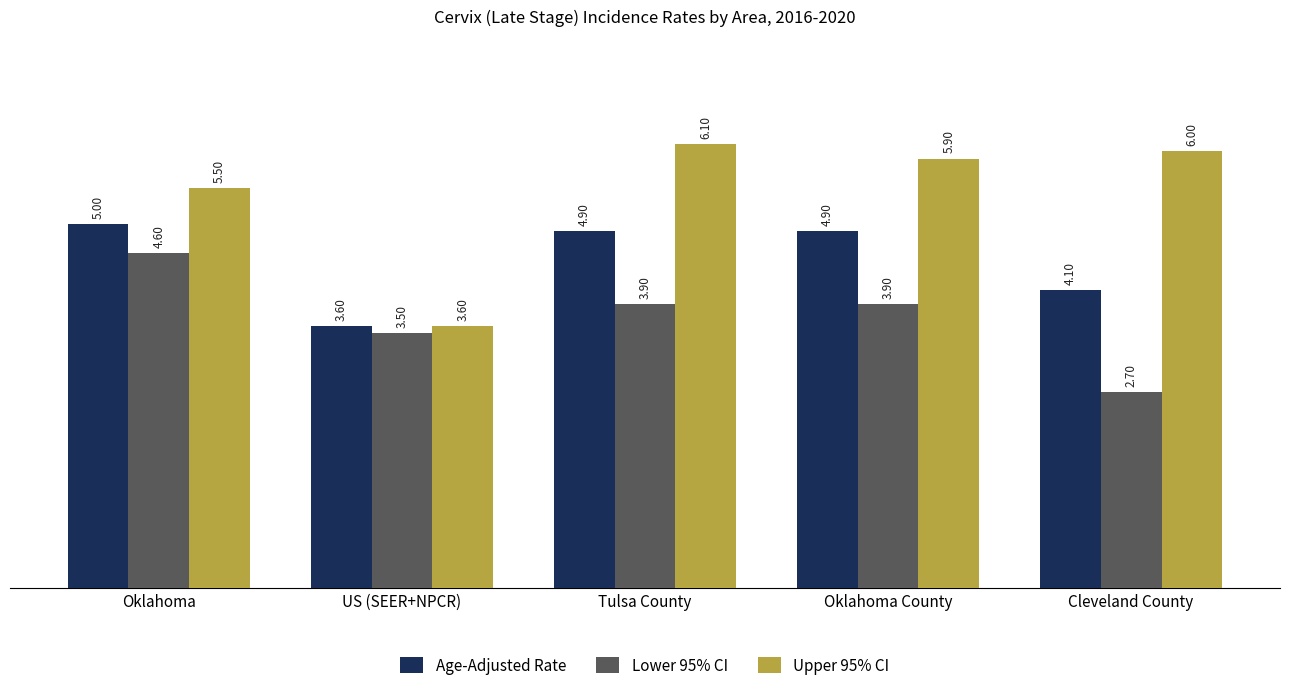

Reading right to left, transcribe all the data shown in this chart.

Age-Adjusted Rate: 4.1	4.9	4.9	3.6	5.0
Lower 95% CI: 2.7	3.9	3.9	3.5	4.6
Upper 95% CI: 6.0	5.9	6.1	3.6	5.5